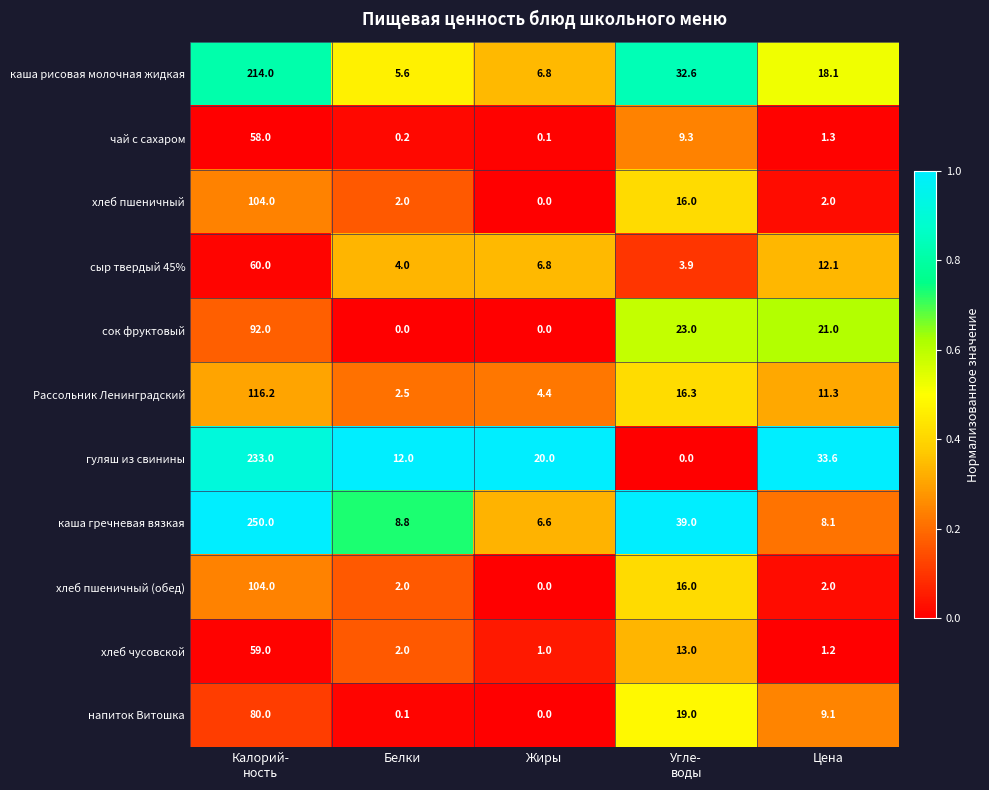

What is the spread (max minus min) of values at Белки?

12.0